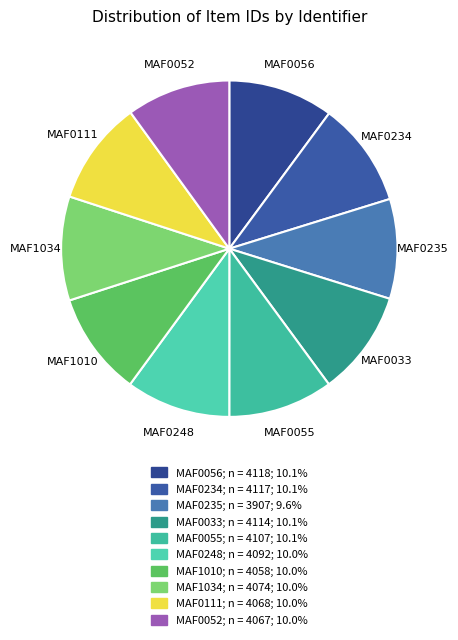

What is the ratio of the value at MAF0055 to the value at MAF0235?

1.1